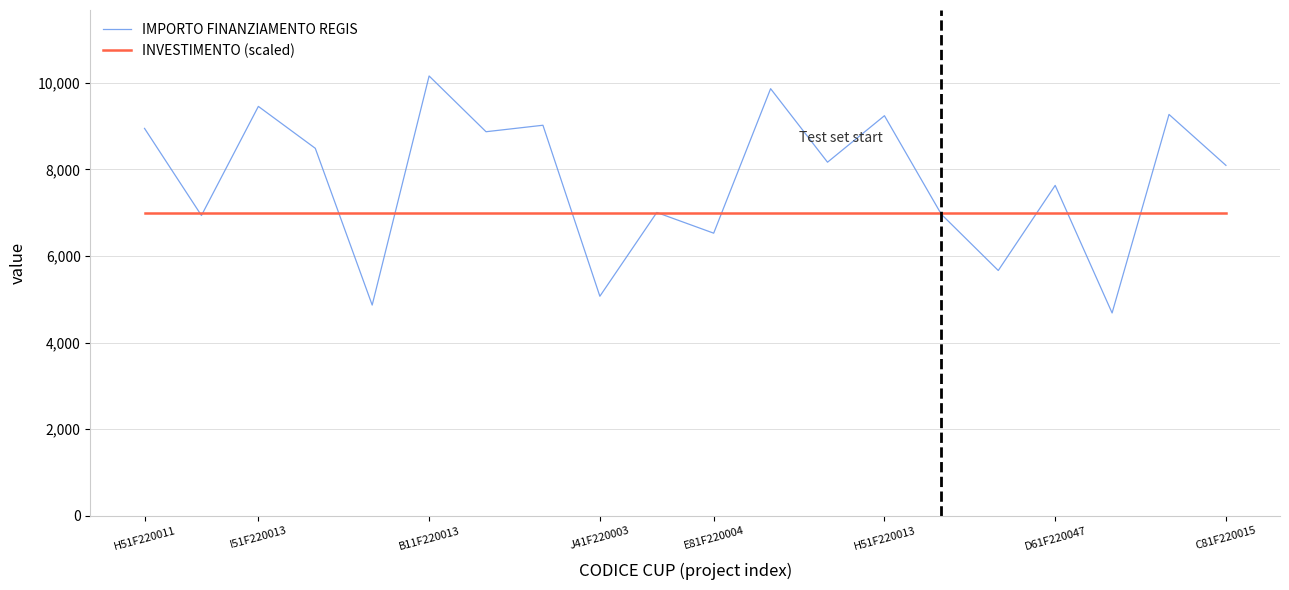

Which series ends up on top after the final intersection of INVESTIMENTO (scaled) and IMPORTO FINANZIAMENTO REGIS?

IMPORTO FINANZIAMENTO REGIS